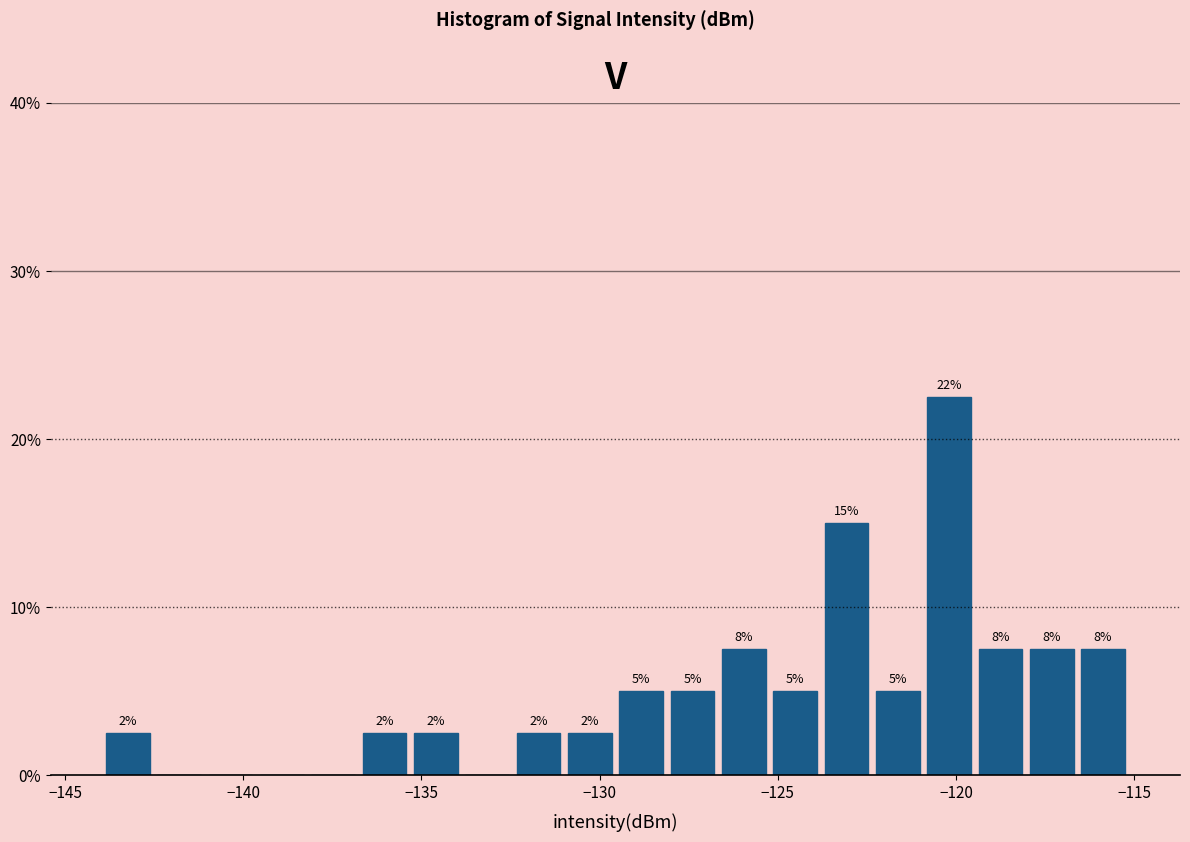

Around what value on the x-axis is the tallest bar? Give the approximate position of its centre, as read against the axis.

-120.0